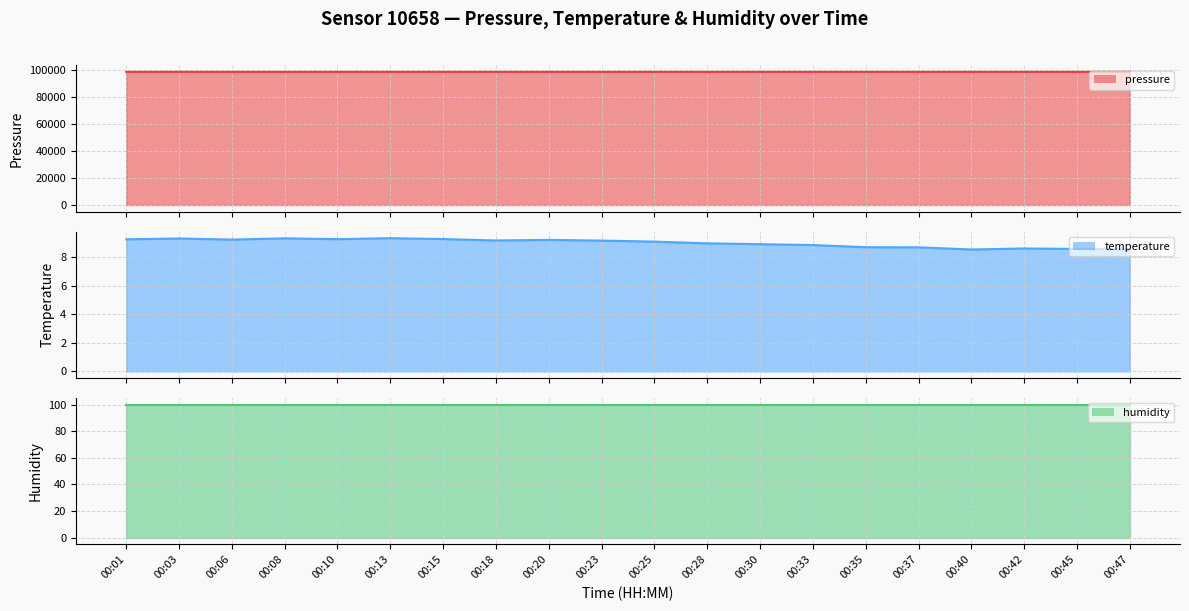

Reading left to right, extract all data points from this chart.

pressure (line): 98953.5	98954.5	98936.8	98940.9	98939.1	98941.8	98942.6	98932.2	98938.0	98941.3	98930.6	98928.6	98932.9	98933.7	98931.2	98934.9	98923.4	98927.0	98926.6	98935.2
temperature (line): 9.2	9.3	9.2	9.3	9.2	9.3	9.2	9.2	9.2	9.1	9.1	8.9	8.9	8.8	8.7	8.7	8.5	8.6	8.6	8.5
humidity (line): 100.0	100.0	100.0	100.0	100.0	100.0	100.0	100.0	100.0	100.0	100.0	100.0	100.0	100.0	100.0	100.0	100.0	100.0	100.0	100.0